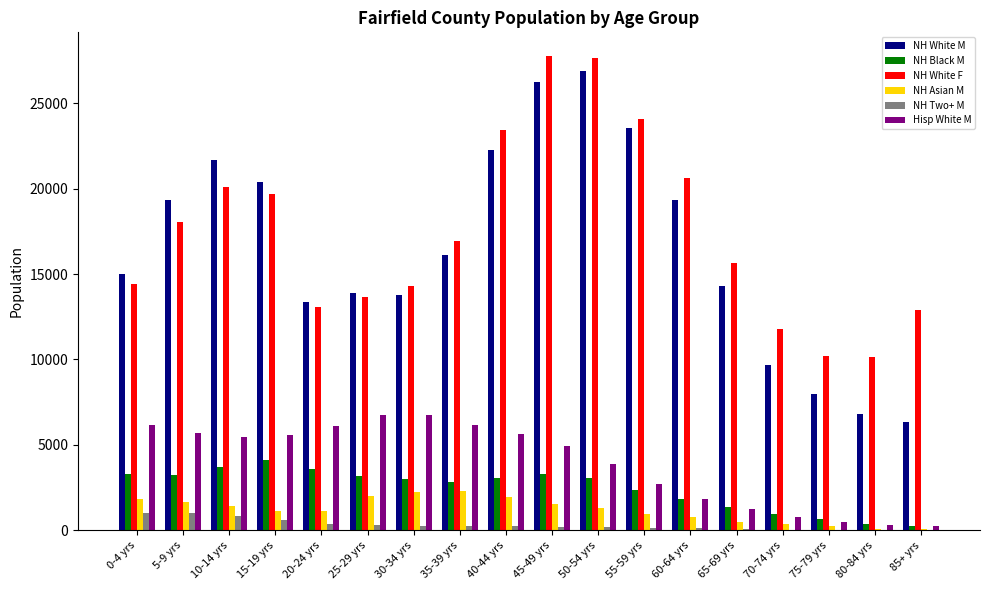

What is the average value of the NH Asian M series?

1196